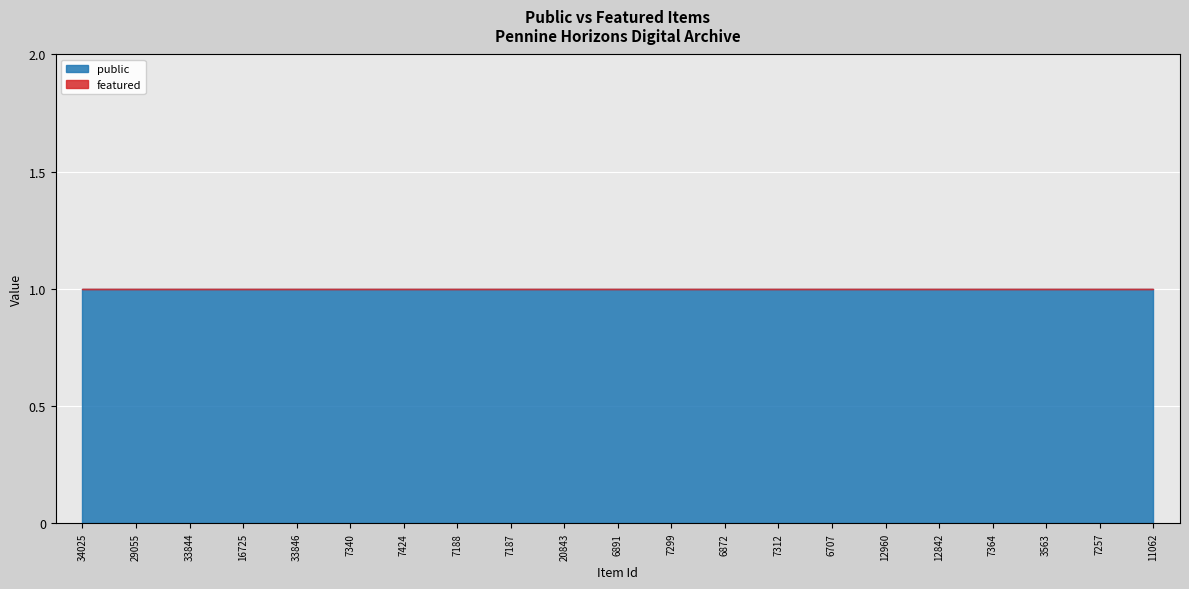

List the labels in order of featured value, largest first.

34025, 29055, 33844, 16725, 33846, 7340, 7424, 7188, 7187, 20843, 6891, 7299, 6872, 7312, 6707, 12960, 12842, 7364, 3563, 7257, 11062